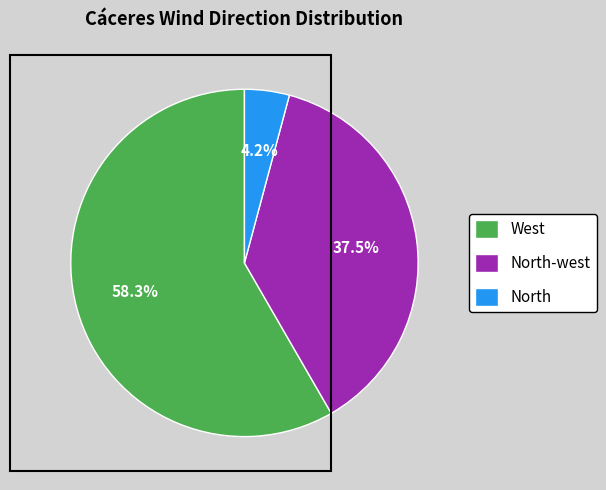

What is the largest slice in the pie chart?

West